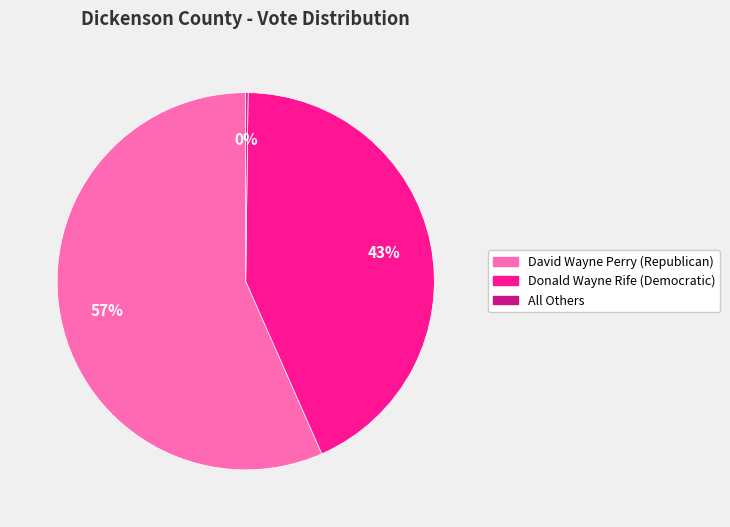

Is the sum of David Wayne Perry (Republican) and Donald Wayne Rife (Democratic) greater than half?

Yes